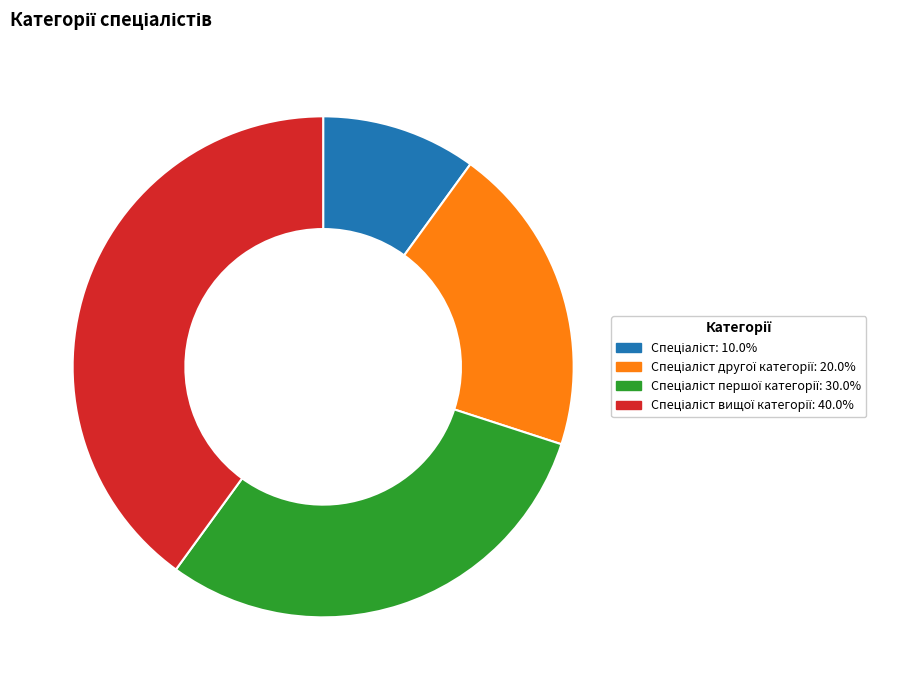

Does any single category account for the majority?

No